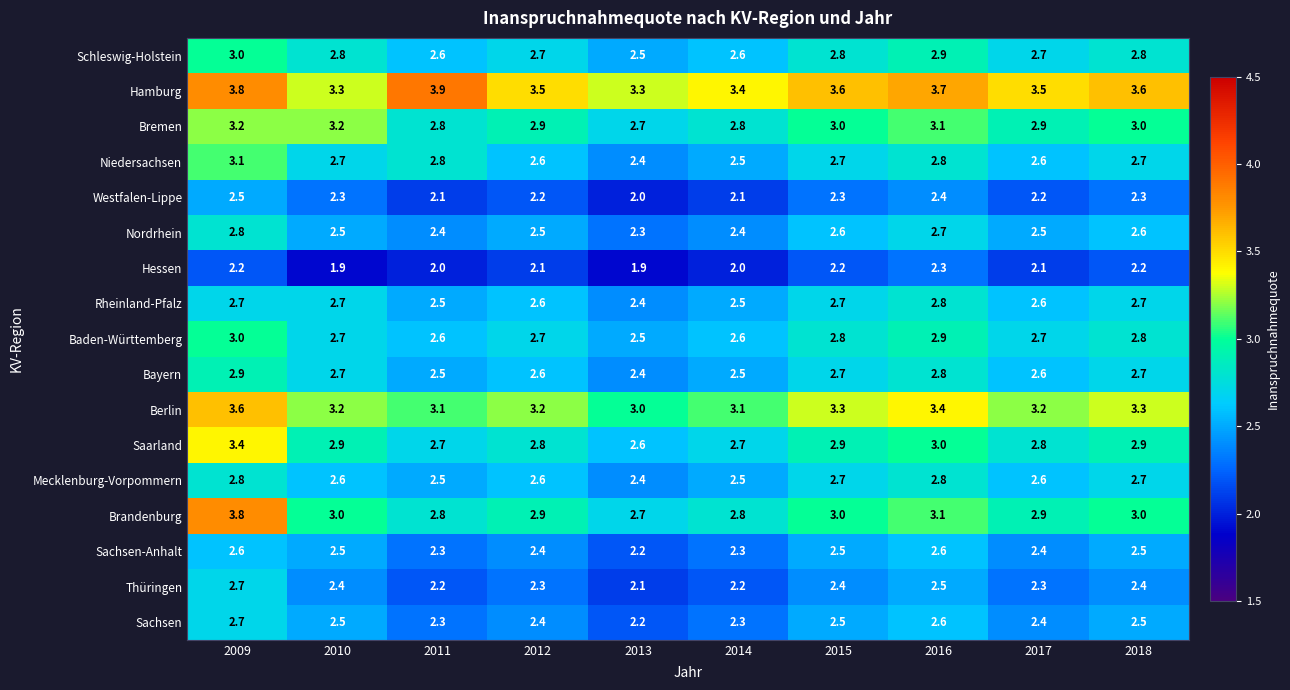

How many categories are shown in the chart?

10